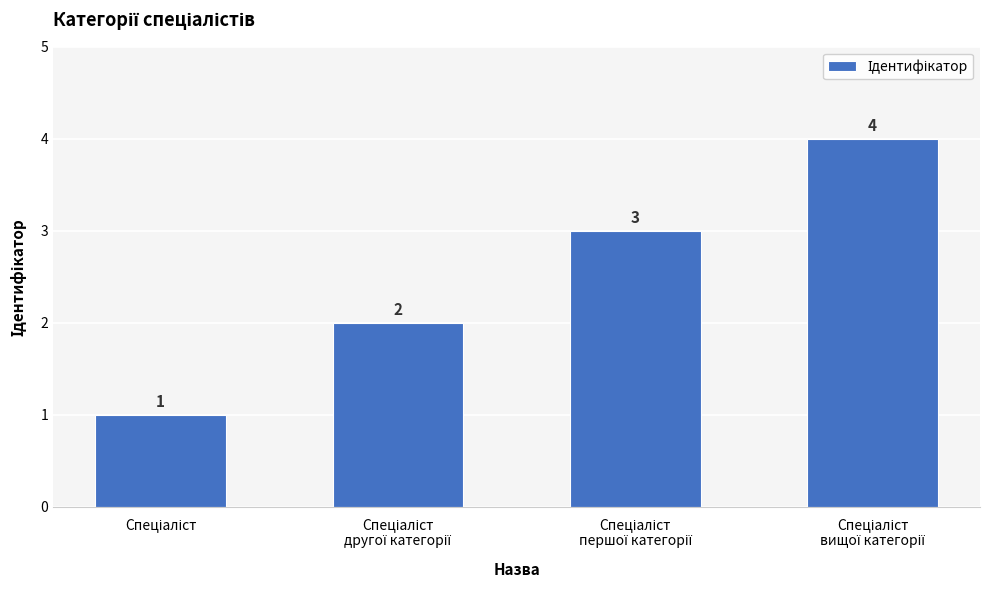

Count the values in the range 2 to 4.

3